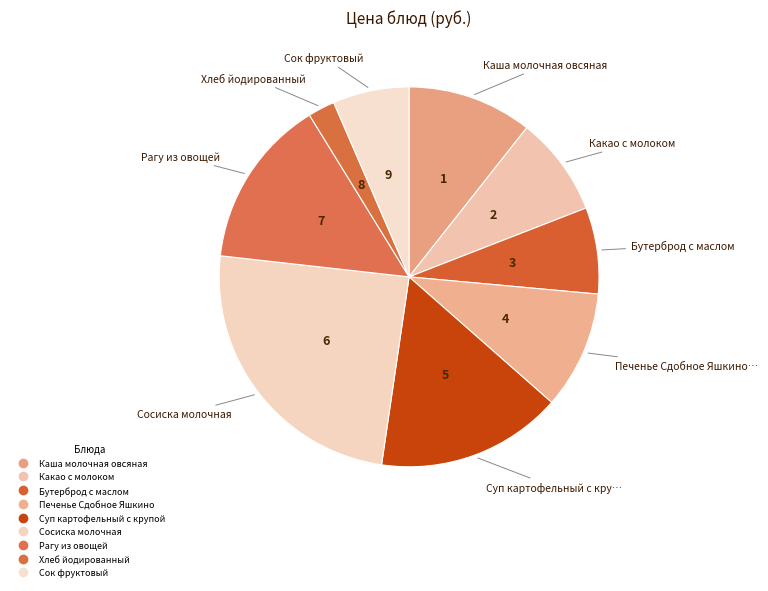

To the nearest percent, what portion does Бутерброд с маслом represent?

7%